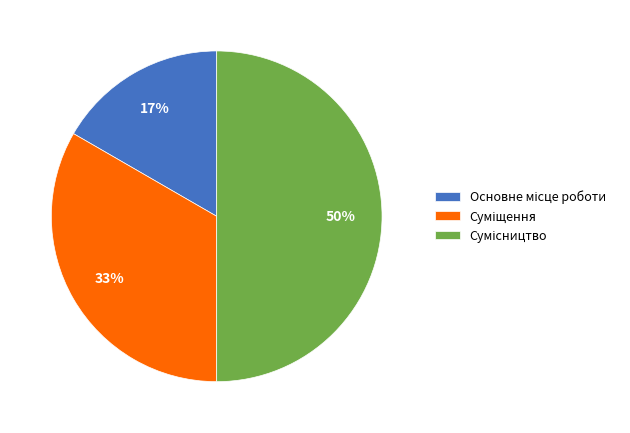

Count the number of slices in the pie.

3